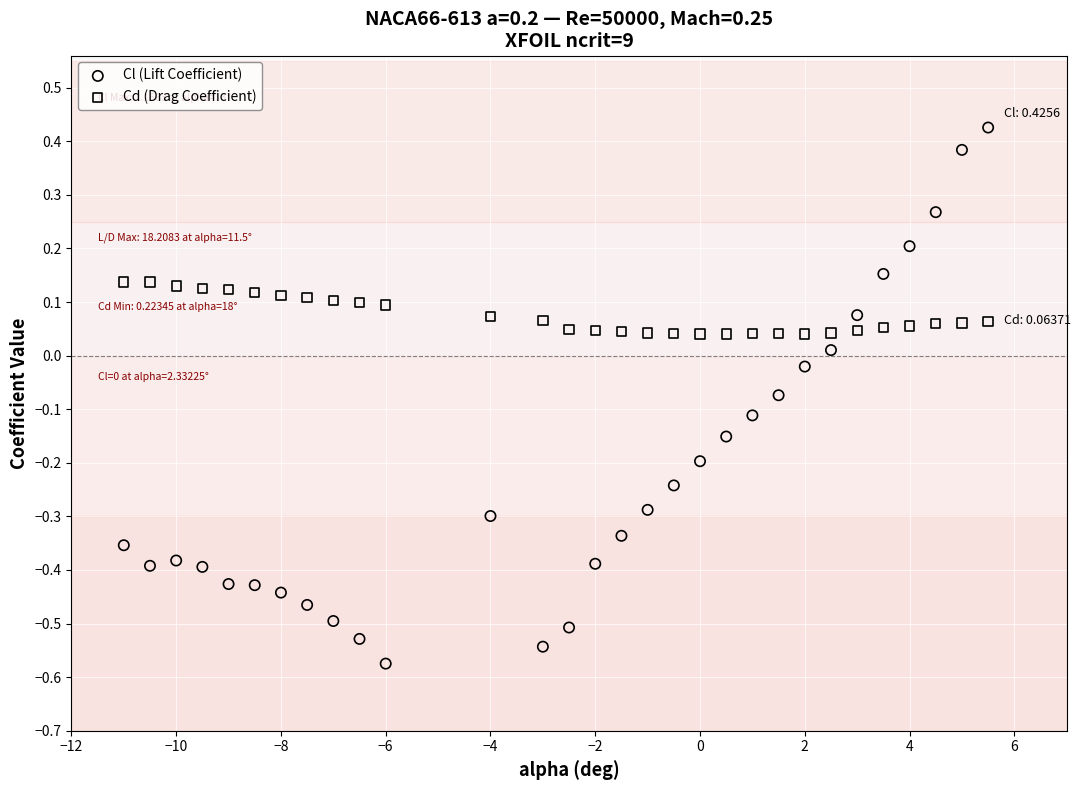

What are all the series names shown in the legend?

Cl (Lift Coefficient), Cd (Drag Coefficient)